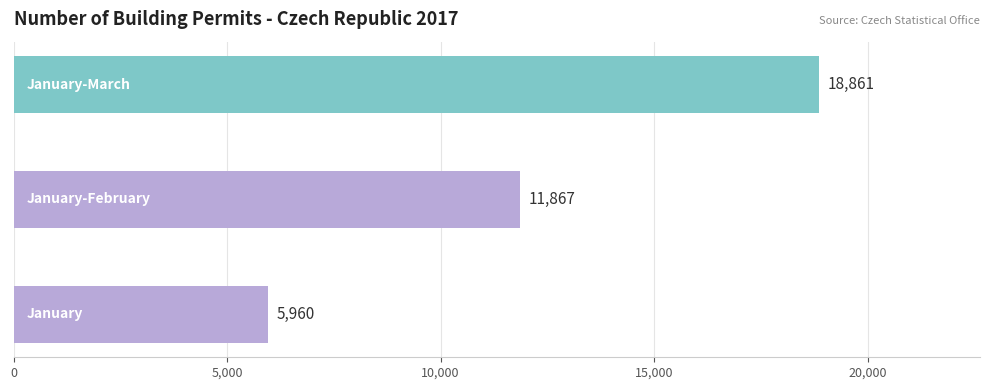

What is the greatest value displayed?

18861